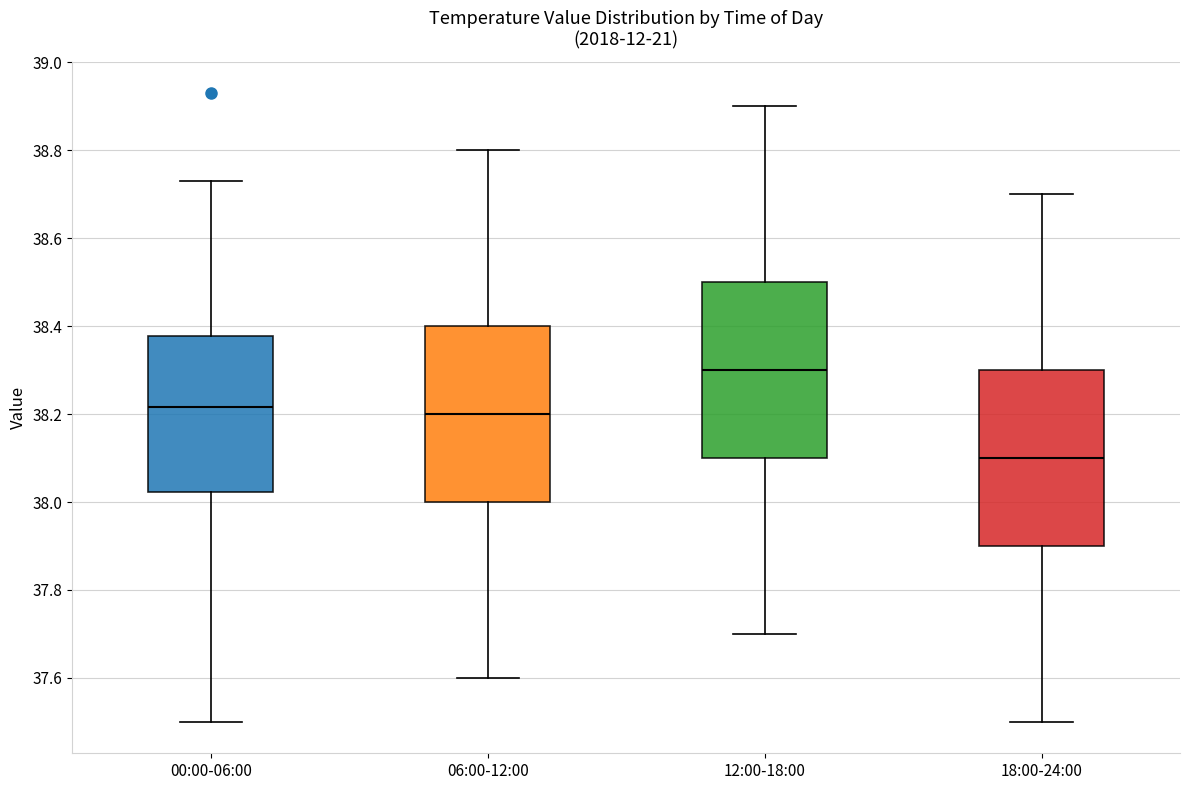

Which box's median line is the highest?

12:00-18:00